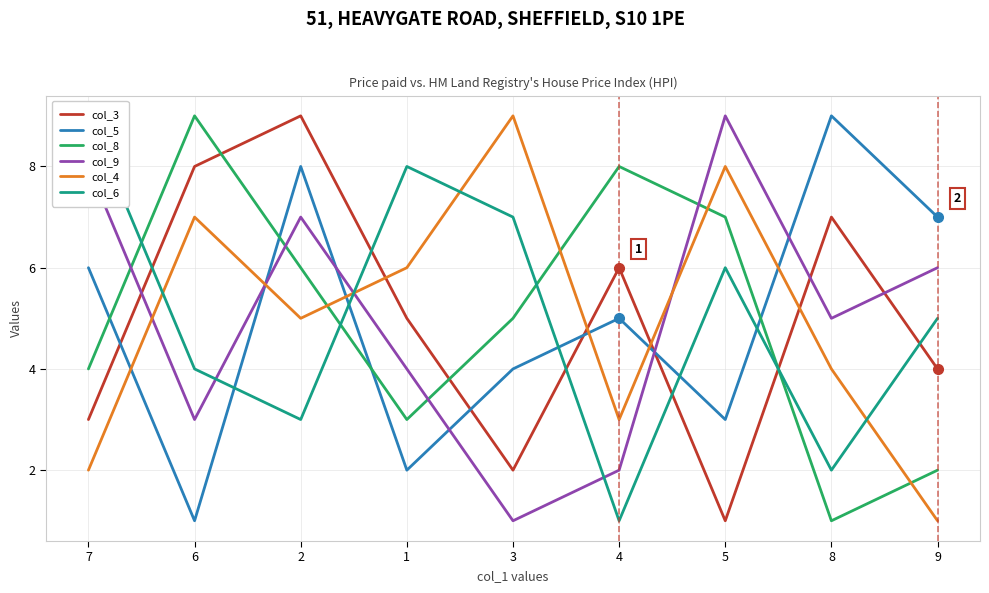

Where is col_4 nearest to the value 5?

2